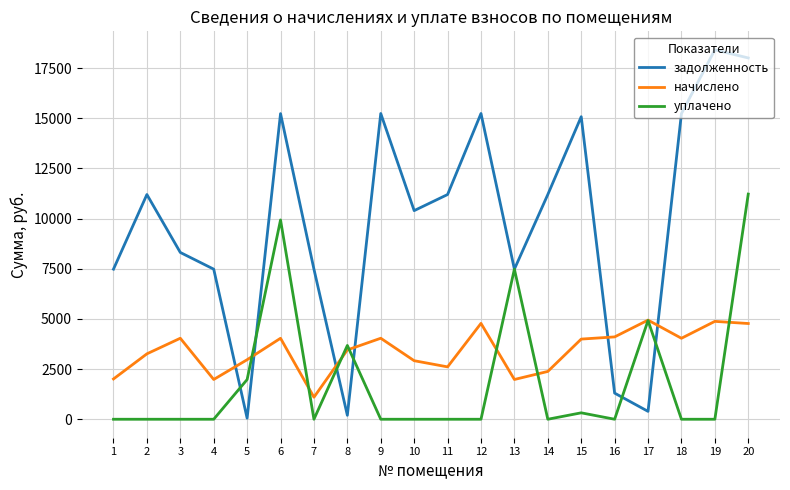

How many intersections are there between задолженность and начислено?

6